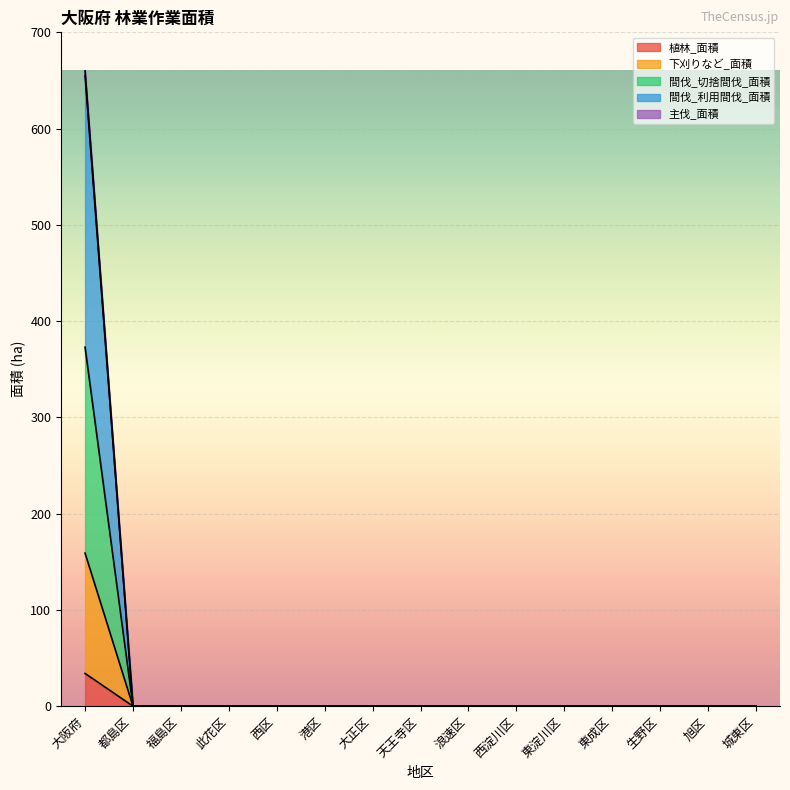

What is the maximum value shown in the chart?

660